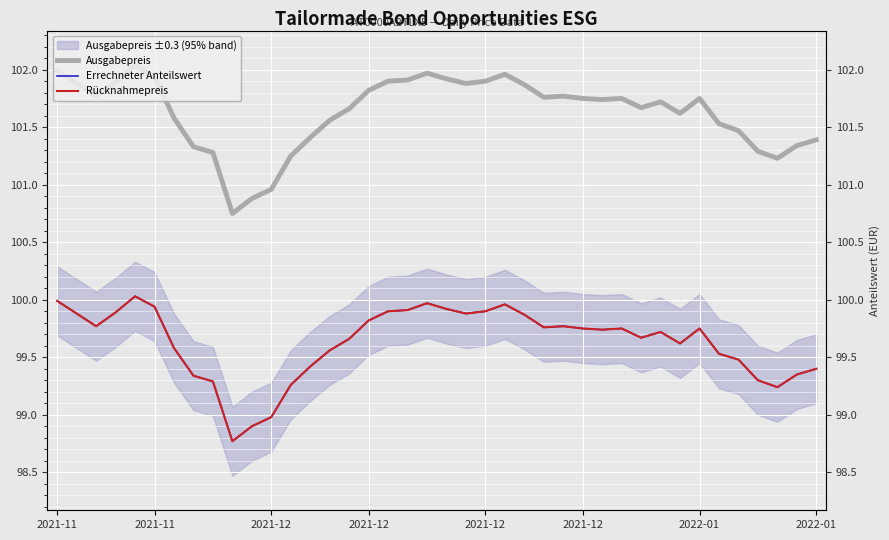

True or false: Rücknahmepreis and Ausgabepreis intersect in this chart.

False